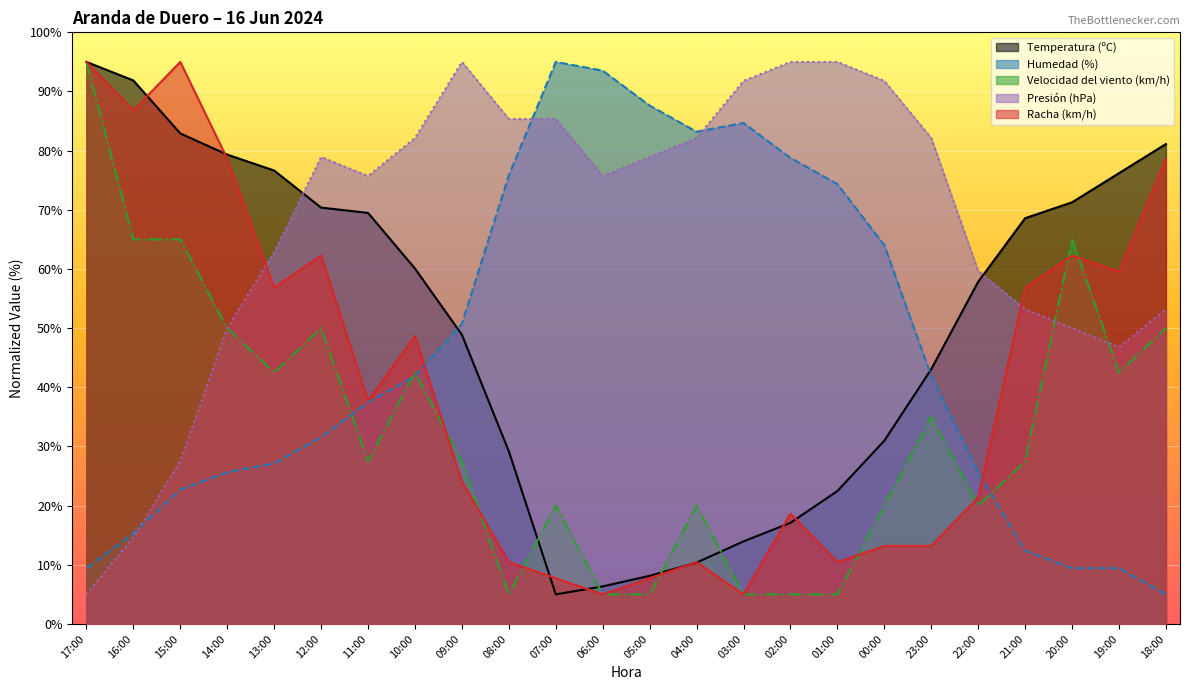

Reading left to right, what are all the values shown in this chart?

Temperatura (ºC): 95.0	91.9	82.9	79.3	76.6	70.4	69.5	60.1	48.9	29.2	5.0	6.3	8.1	10.4	14.0	17.1	22.5	31.0	43.1	57.8	68.6	71.3	76.2	81.1
Humedad (%): 9.4	15.3	22.7	25.7	27.1	31.6	37.5	41.9	50.7	75.8	95.0	93.5	87.6	83.2	84.7	78.8	74.3	64.0	41.9	25.7	12.4	9.4	9.4	5.0
Velocidad del viento (km/h): 95.0	65.0	65.0	50.0	42.5	50.0	27.5	42.5	27.5	5.0	20.0	5.0	5.0	20.0	5.0	5.0	5.0	20.0	35.0	20.0	27.5	65.0	42.5	50.0
Presión (hPa): 5.0	14.6	27.5	50.0	62.9	78.9	75.7	82.1	95.0	85.4	85.4	75.7	78.9	82.1	91.8	95.0	95.0	91.8	82.1	59.6	53.2	50.0	46.8	53.2
Racha (km/h): 95.0	86.8	95.0	78.6	56.8	62.3	37.7	48.6	24.1	10.5	7.7	5.0	7.7	10.5	5.0	18.6	10.5	13.2	13.2	21.4	56.8	62.3	59.5	78.6